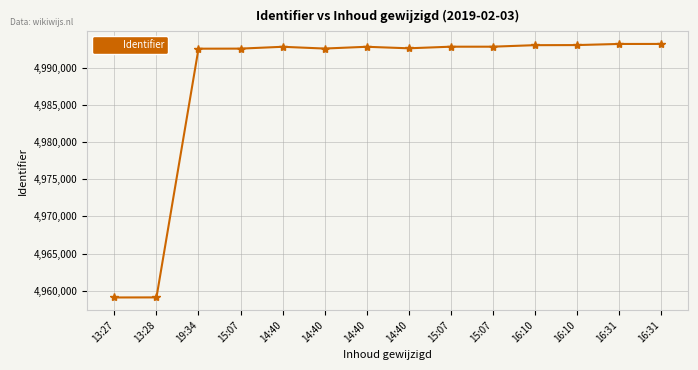

How many lines are shown in the chart?

1